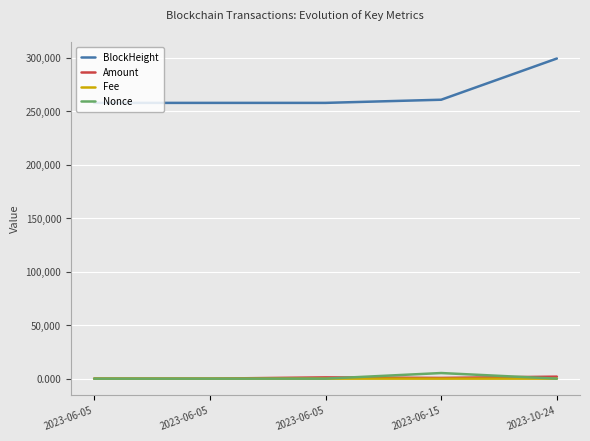

The Fee series shows 0.0 at 2023-06-05. True or false?

True